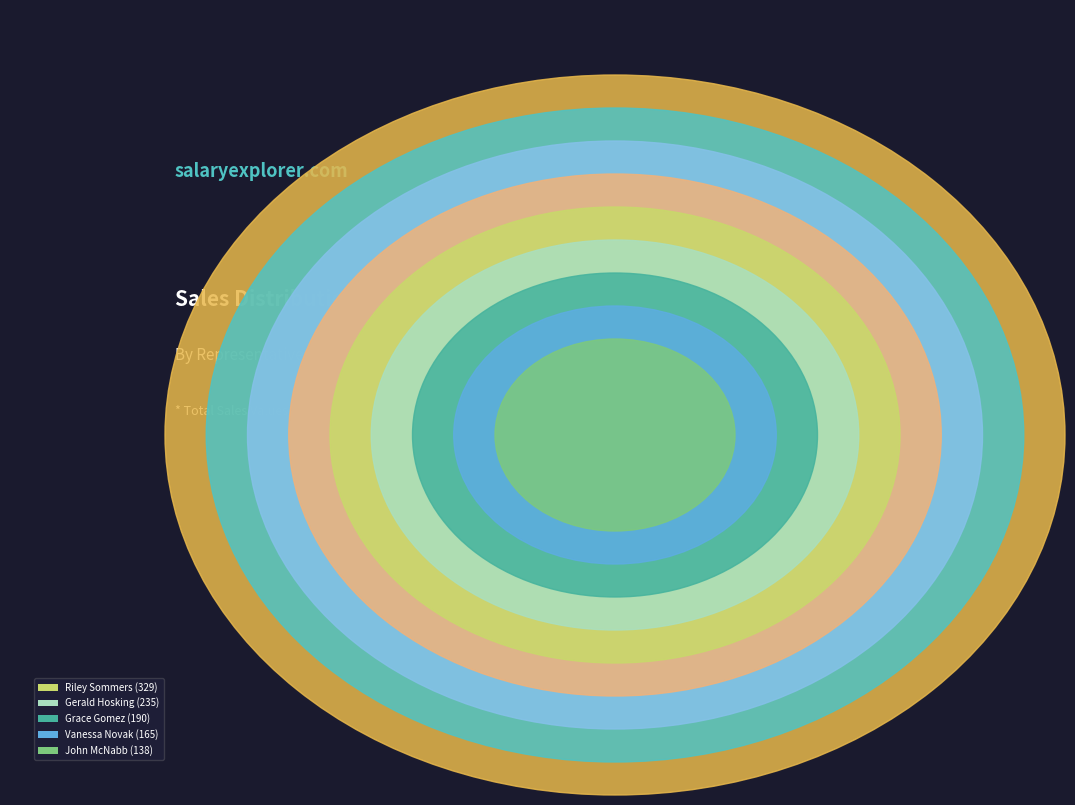

How many slices are in this pie chart?

9